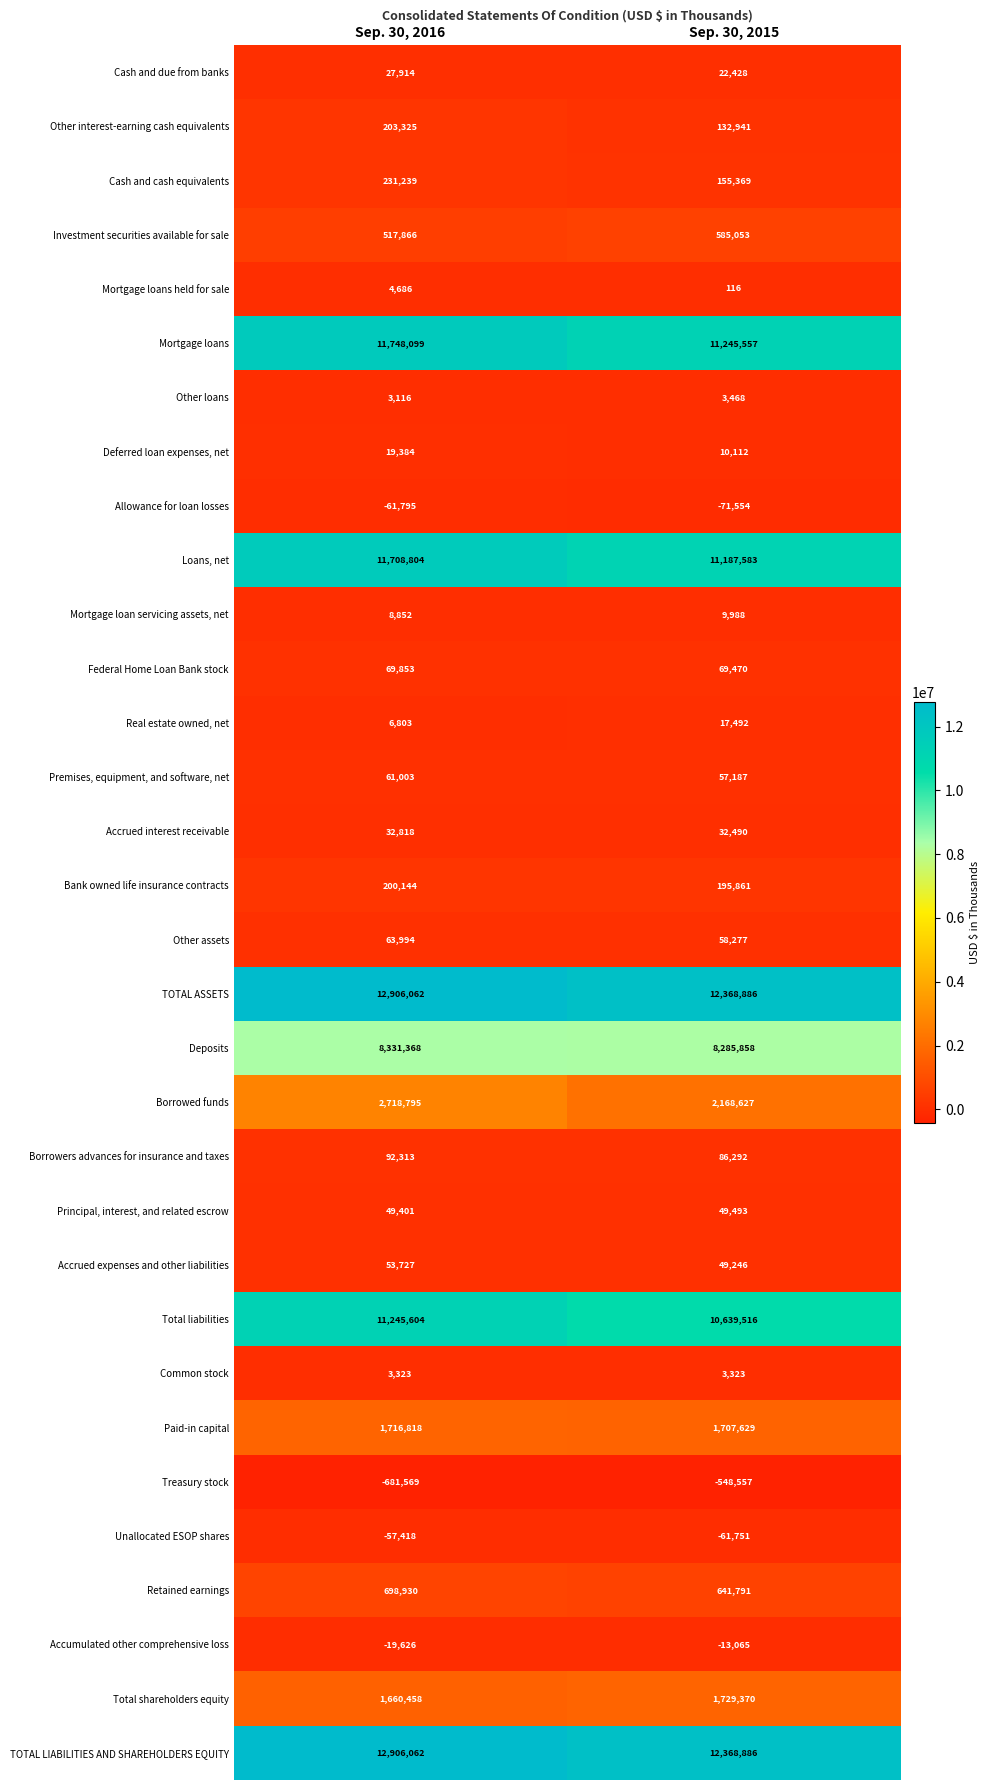

Where is Accrued expenses and other liabilities nearest to the value 51486?

Sep. 30, 2015